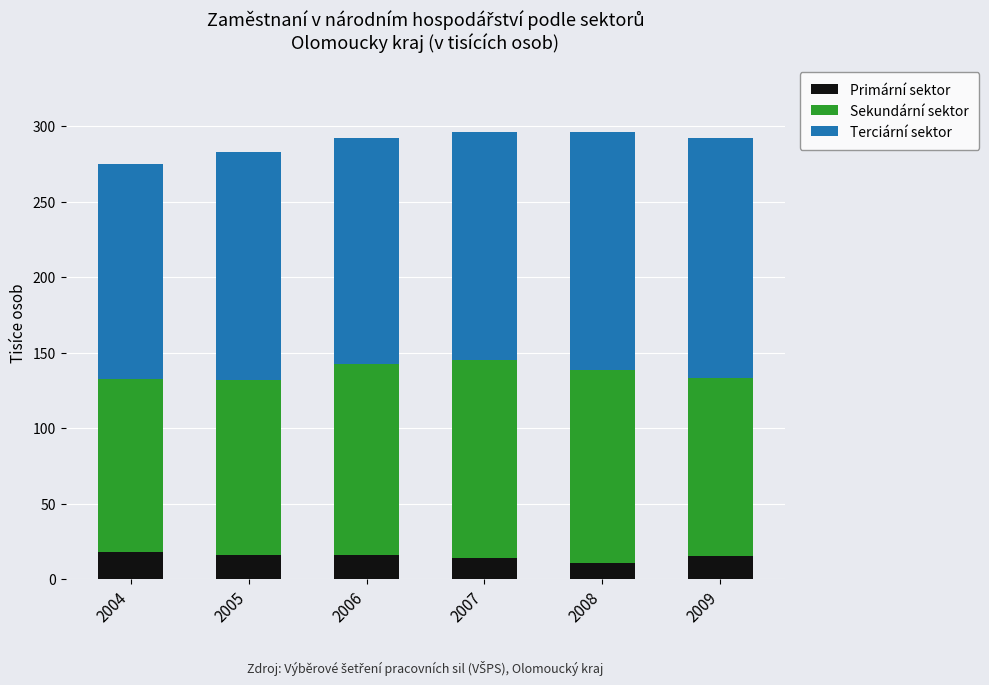

What are all the series names shown in the legend?

Primární sektor, Sekundární sektor, Terciární sektor